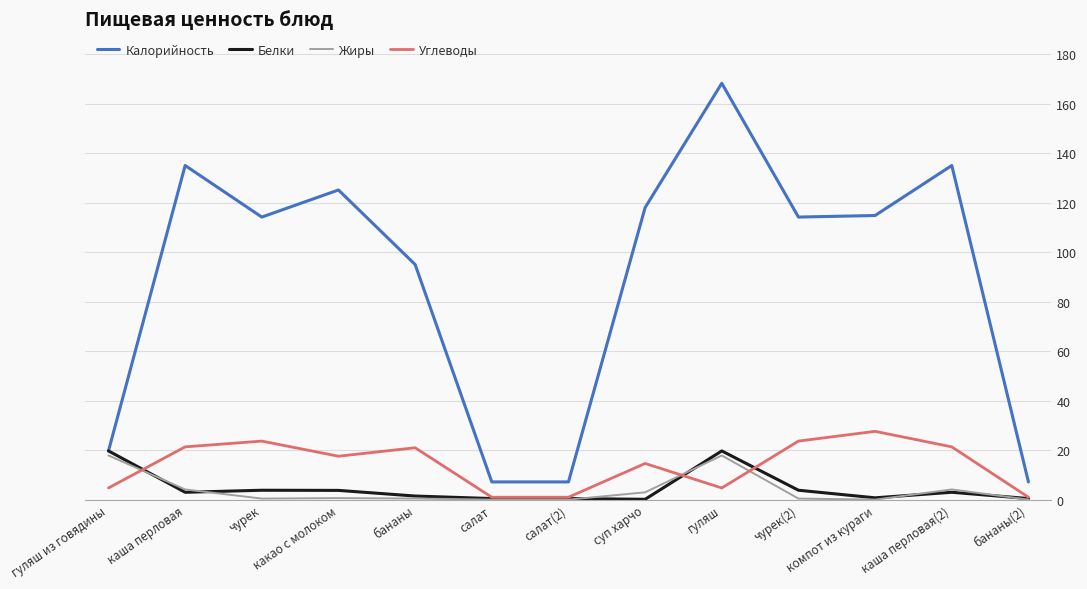

True or false: Калорийность and Жиры cross at least once.

False